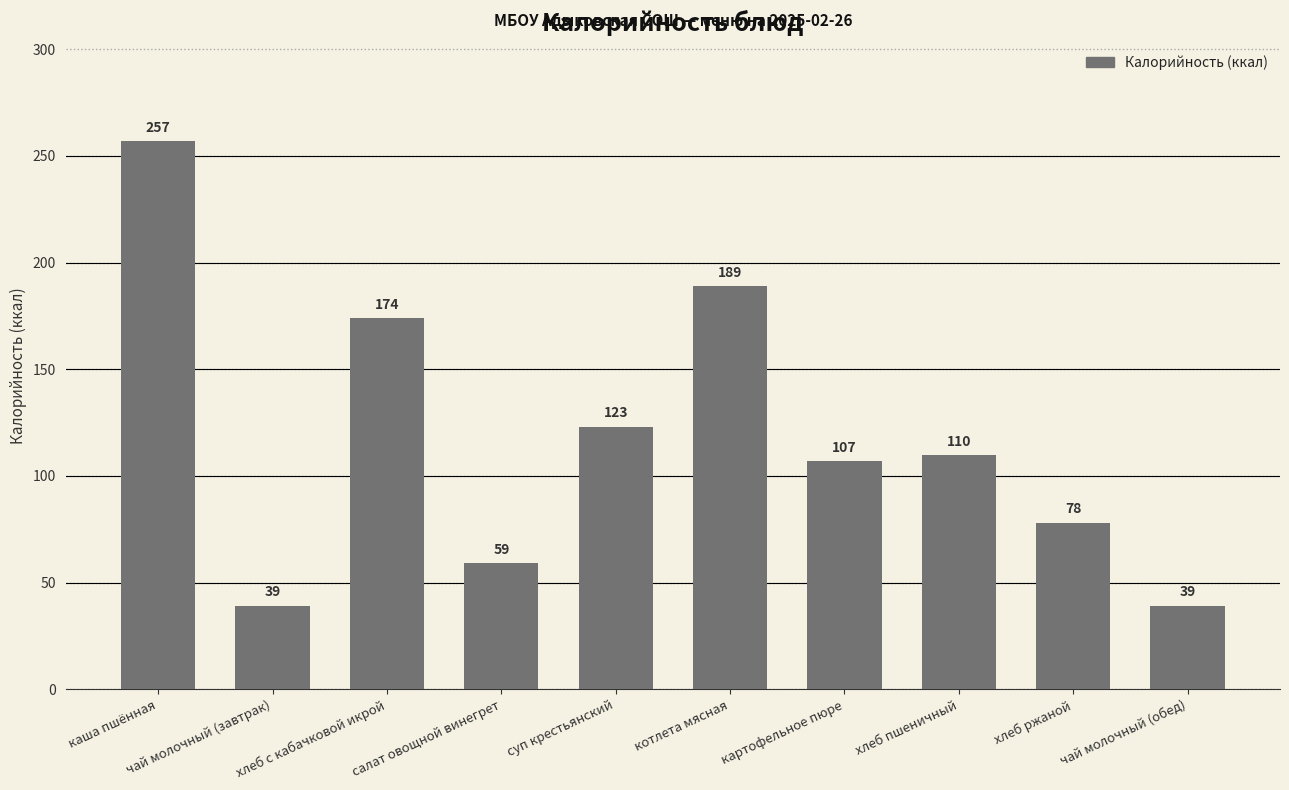

Does the chart contain stacked bars?

No